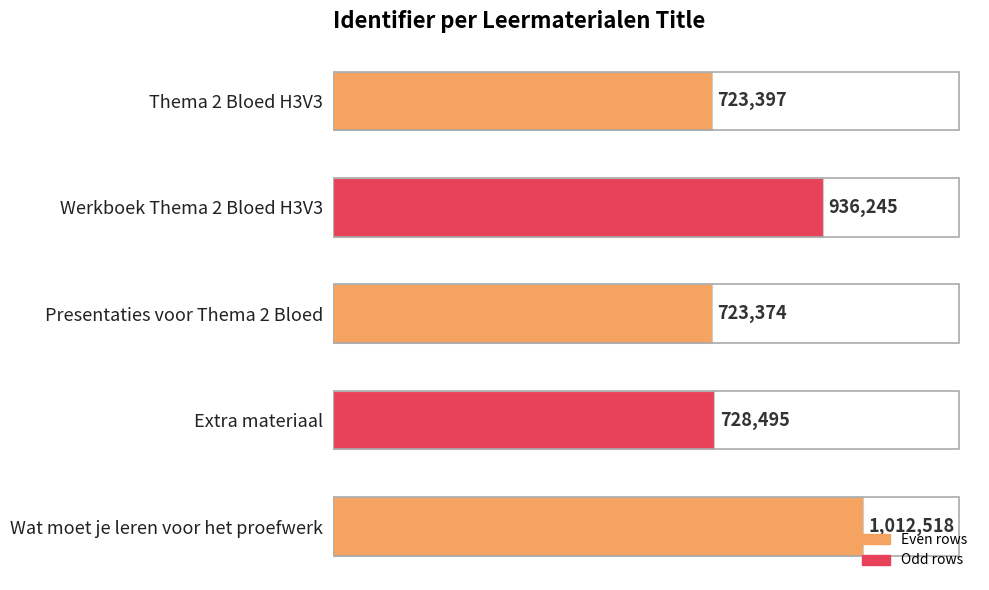

Rank the categories by value from lowest to highest.

Presentaties voor Thema 2 Bloed, Thema 2 Bloed H3V3, Extra materiaal, Werkboek Thema 2 Bloed H3V3, Wat moet je leren voor het proefwerk